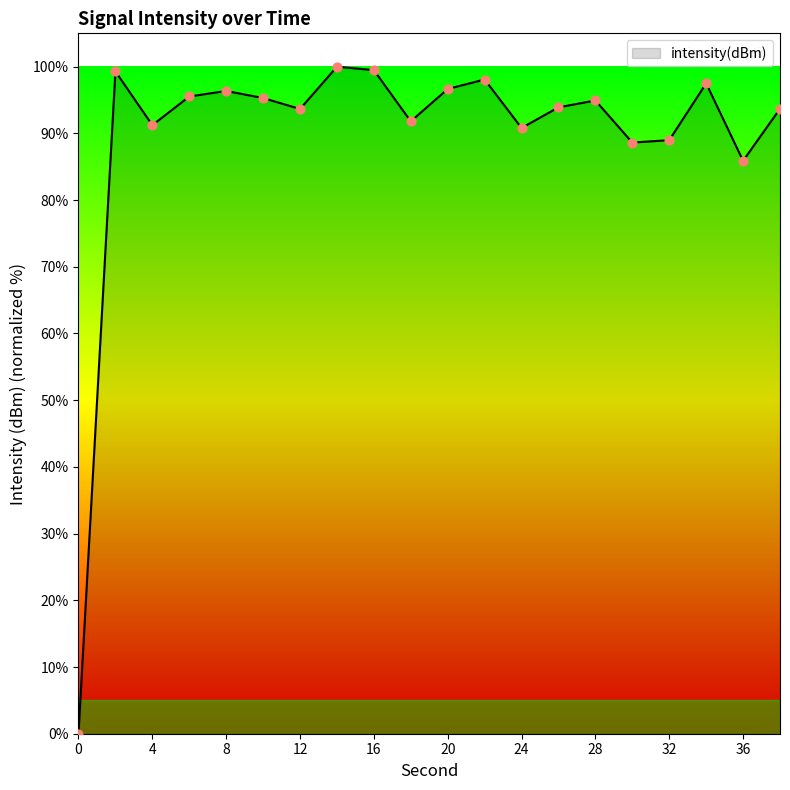

What is the greatest value displayed?

100.0